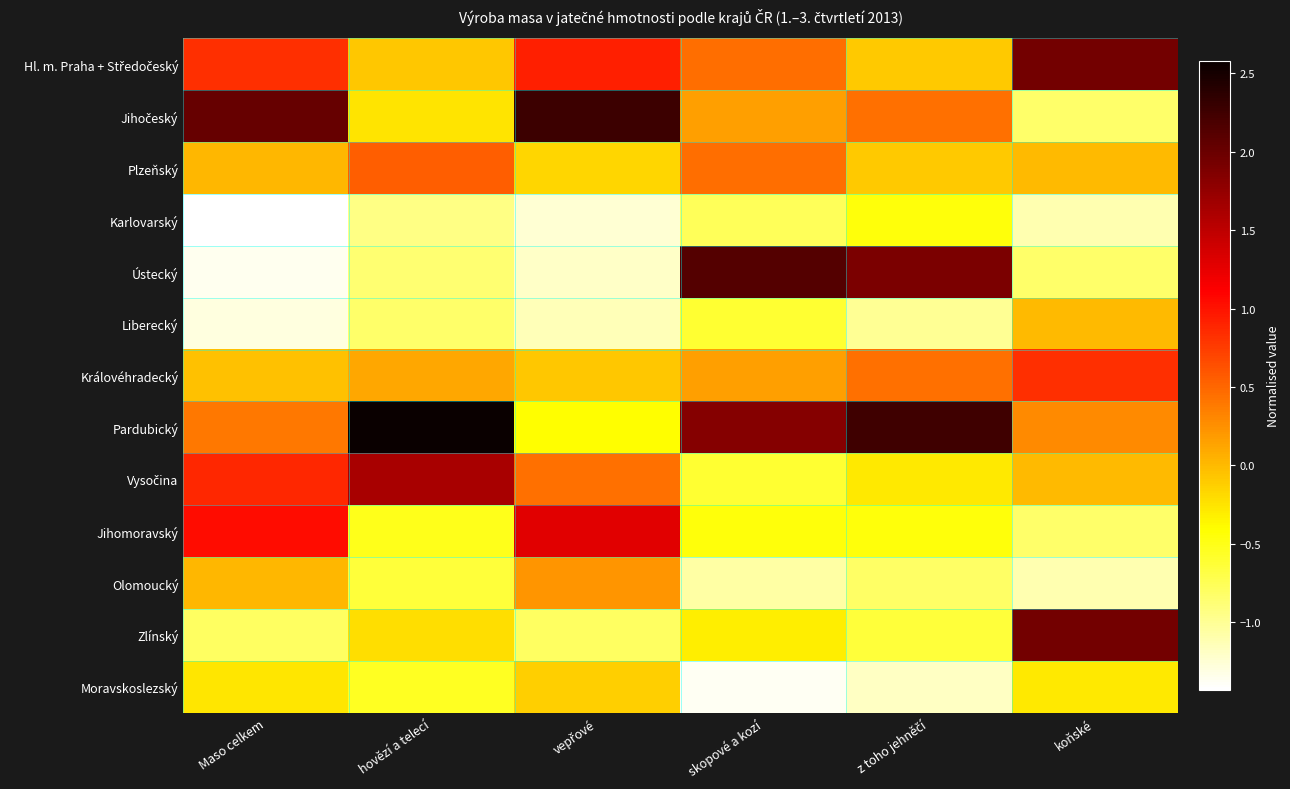

Between vepřové and skopové a kozí, which is larger?

vepřové